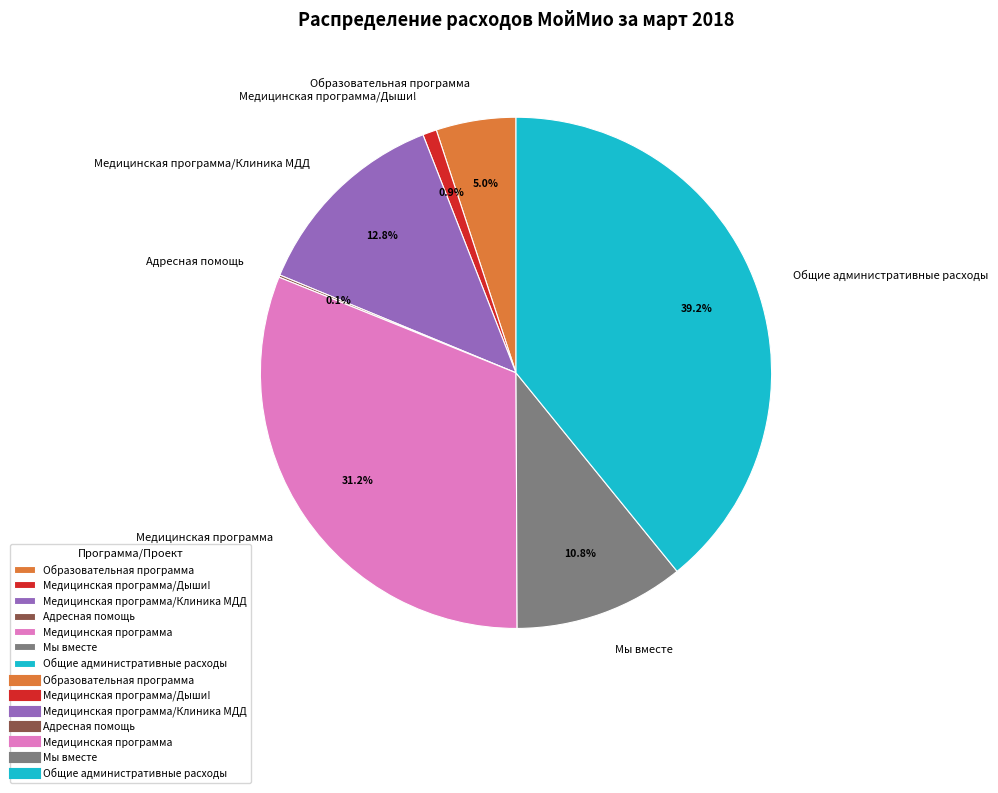

Is there any slice that represents more than half of the pie?

No